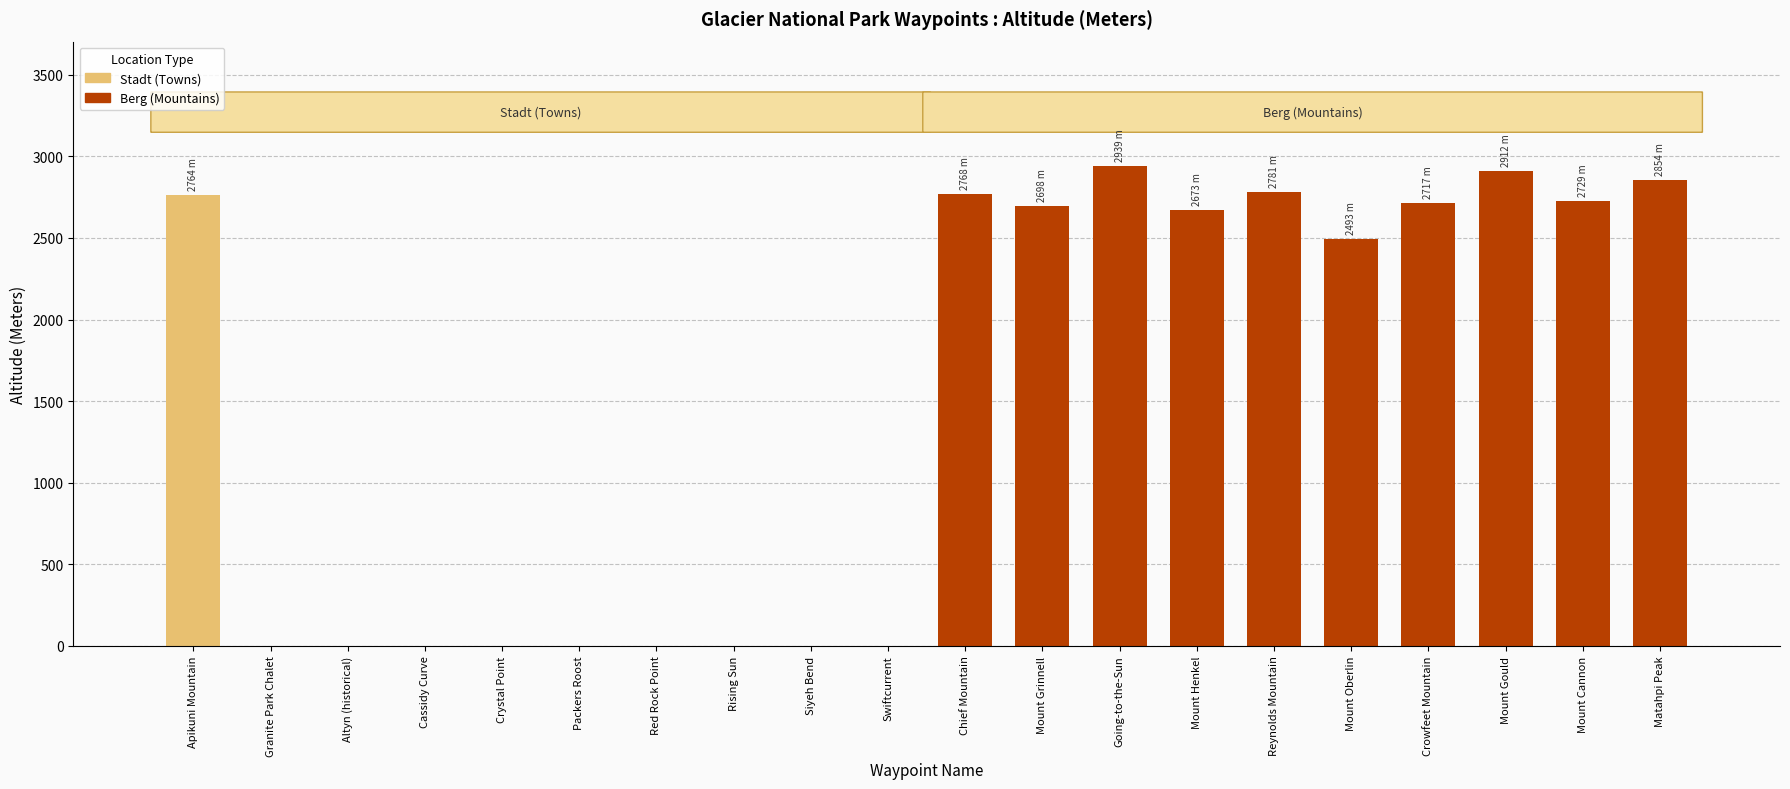

At Swiftcurrent, list the series in order from smallest to largest.

Stadt (Towns), Berg (Mountains)